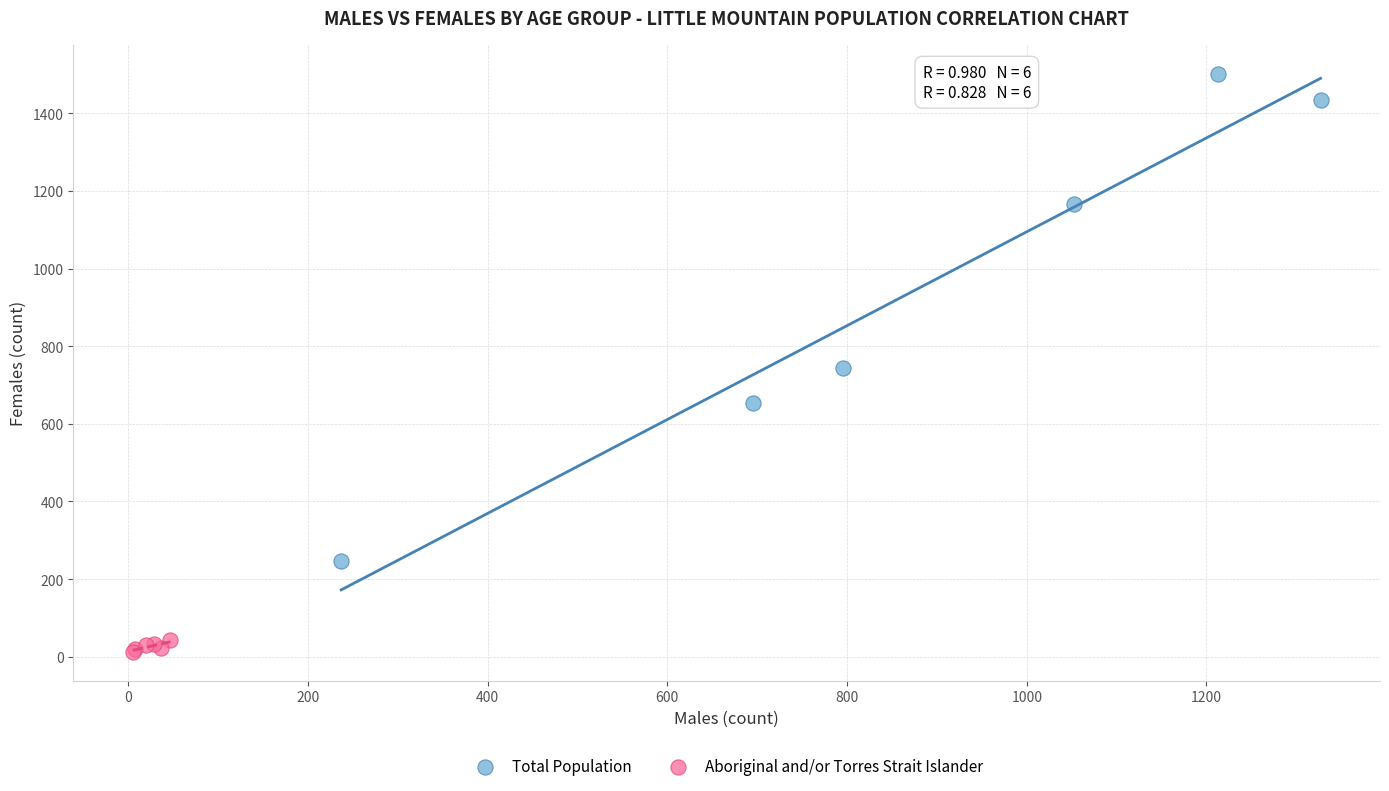

Which series contains the highest Y value?

Total Population